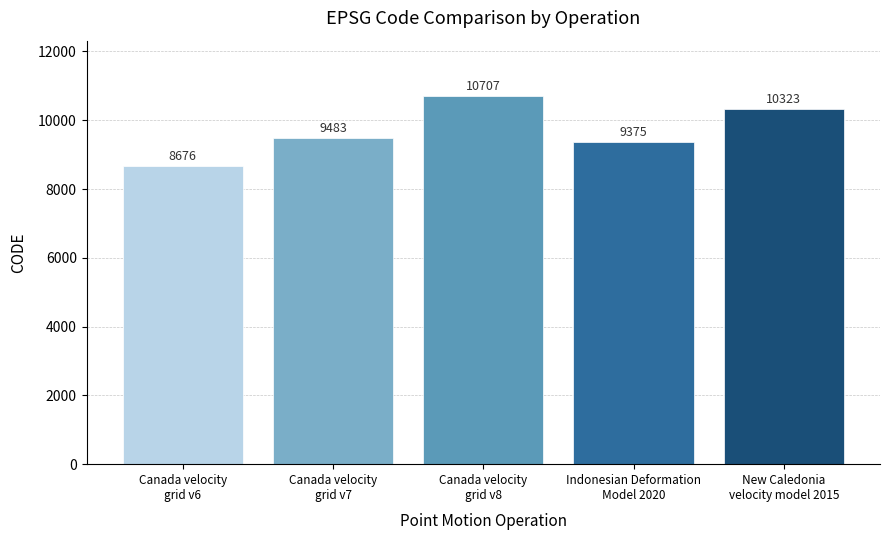

The value at Canada velocity
grid v7 is 9483. True or false?

True